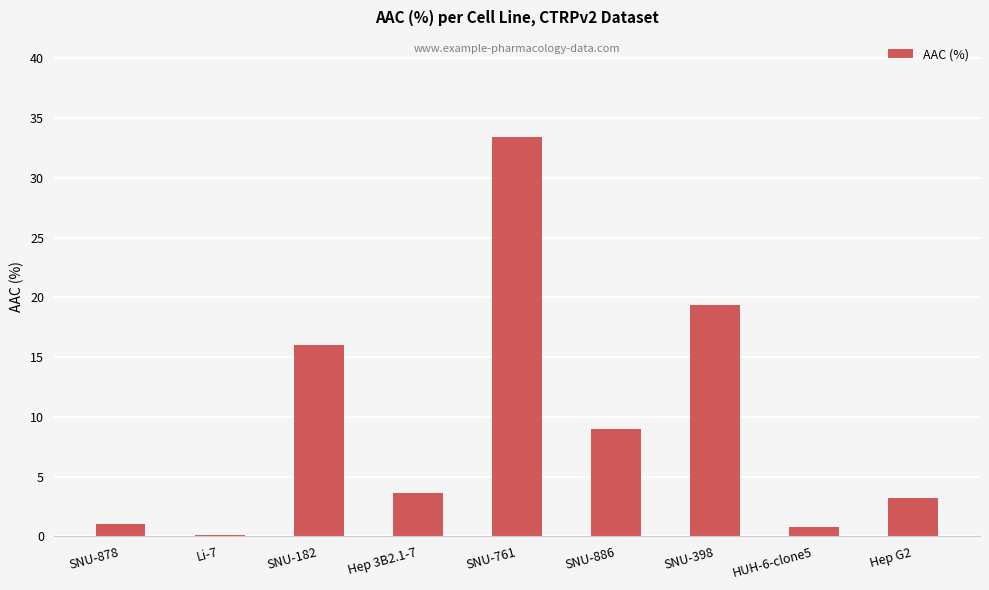

The chart shows a value of 16.0 at SNU-182. True or false?

True